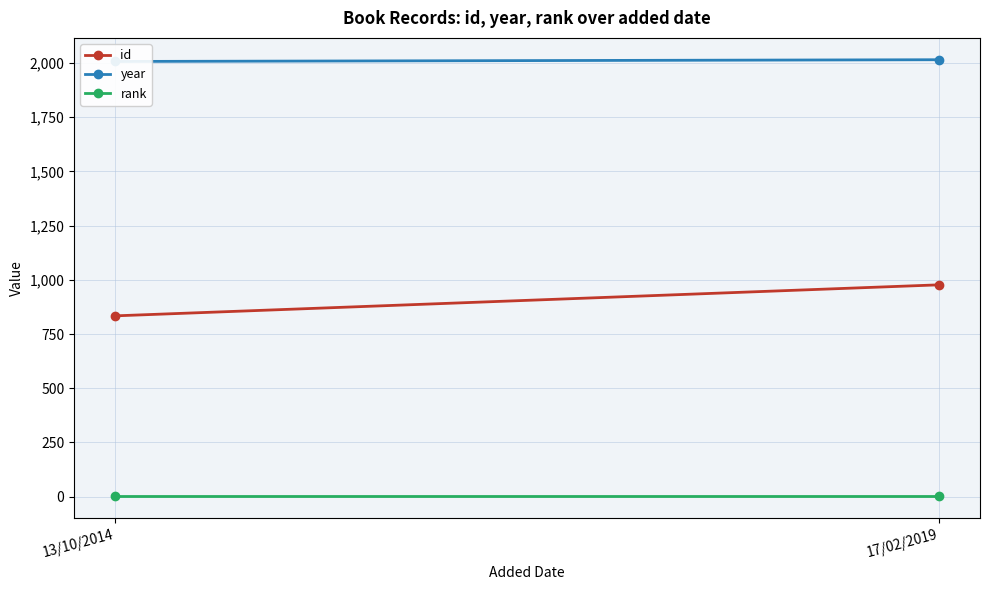

The value of rank at 13/10/2014 is 1. True or false?

True